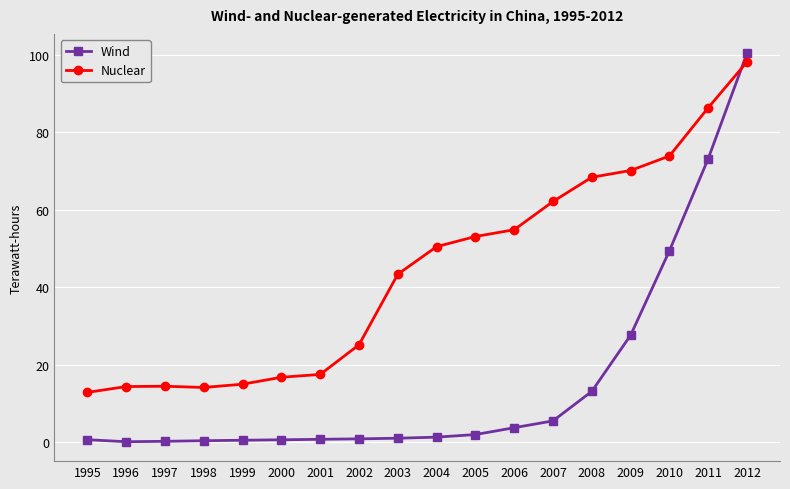

Between 2002 and 2007, which series saw the biggest shift?

Nuclear